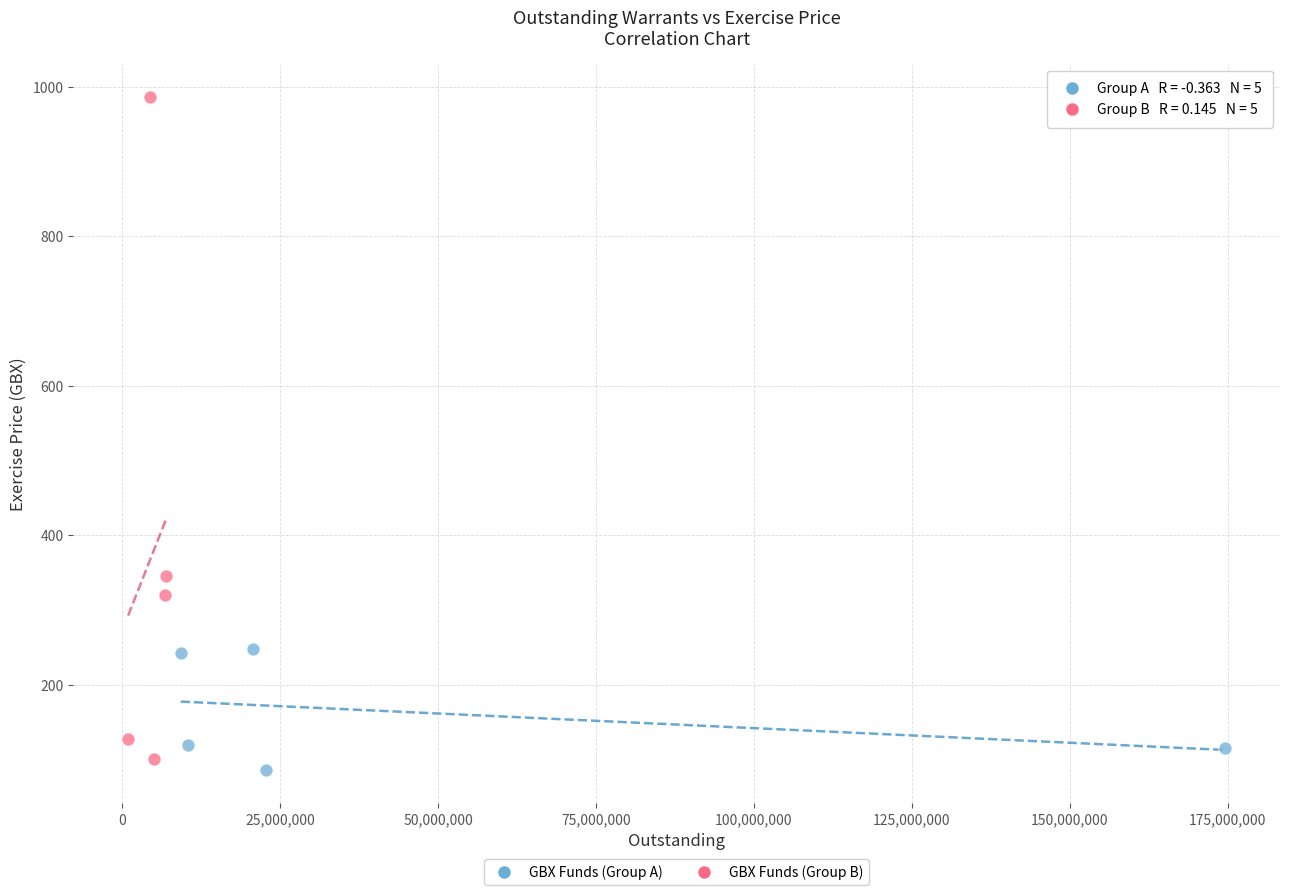

Which series has the largest Y range (max minus min)?

GBX Funds (Group B)